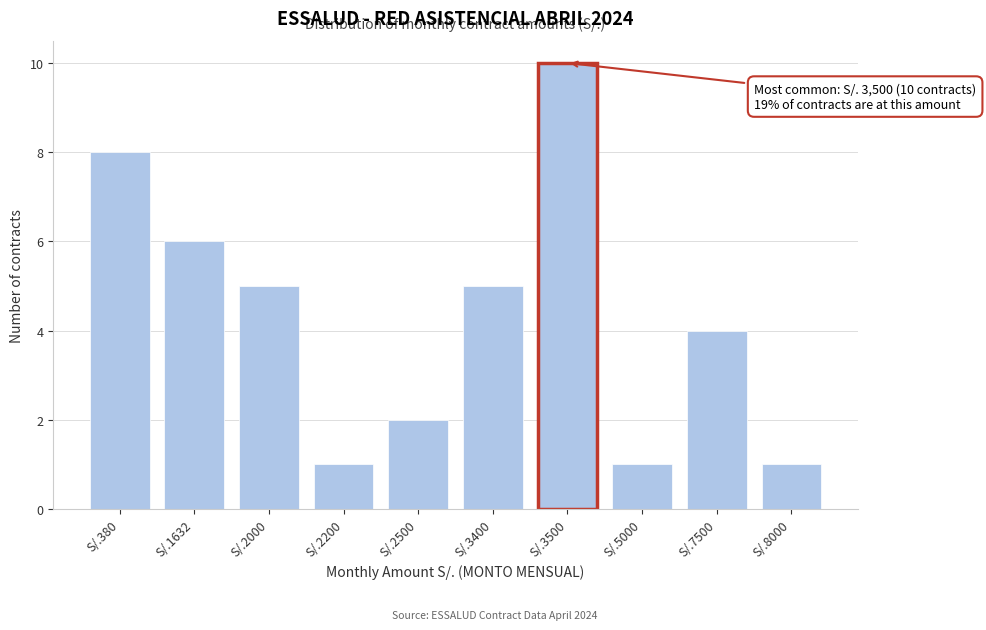

Reading left to right, extract all data points from this chart.

S/.380=8	S/.1632=6	S/.2000=5	S/.2200=1	S/.2500=2	S/.3400=5	S/.3500=10	S/.5000=1	S/.7500=4	S/.8000=1